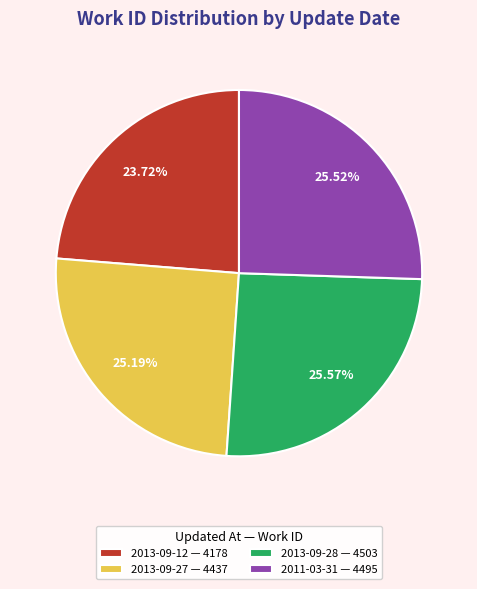

Is there a majority slice in this chart?

No